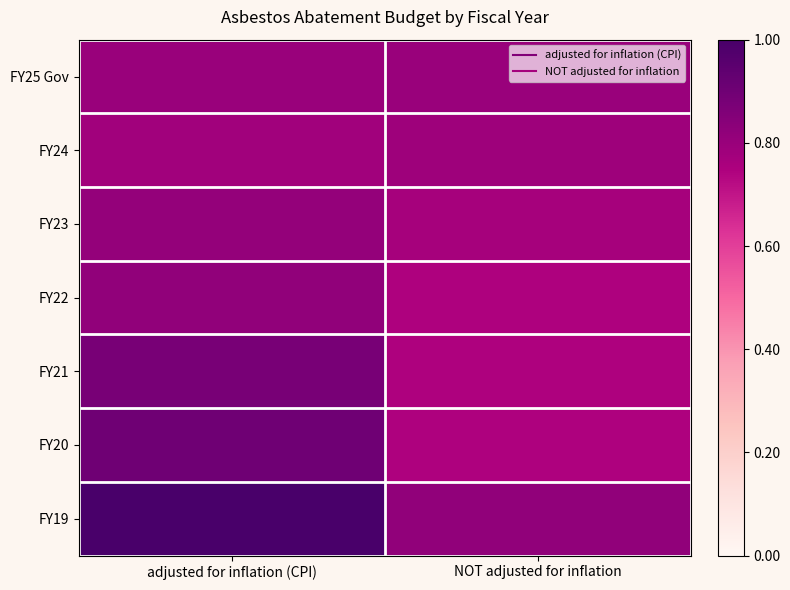

Reading left to right, transcribe all the data shown in this chart.

FY25 Gov: adjusted for inflation (CPI)=0.8	NOT adjusted for inflation=0.8
FY24: adjusted for inflation (CPI)=0.8	NOT adjusted for inflation=0.8
FY23: adjusted for inflation (CPI)=0.8	NOT adjusted for inflation=0.8
FY22: adjusted for inflation (CPI)=0.8	NOT adjusted for inflation=0.7
FY21: adjusted for inflation (CPI)=0.9	NOT adjusted for inflation=0.7
FY20: adjusted for inflation (CPI)=0.9	NOT adjusted for inflation=0.7
FY19: adjusted for inflation (CPI)=1.0	NOT adjusted for inflation=0.8